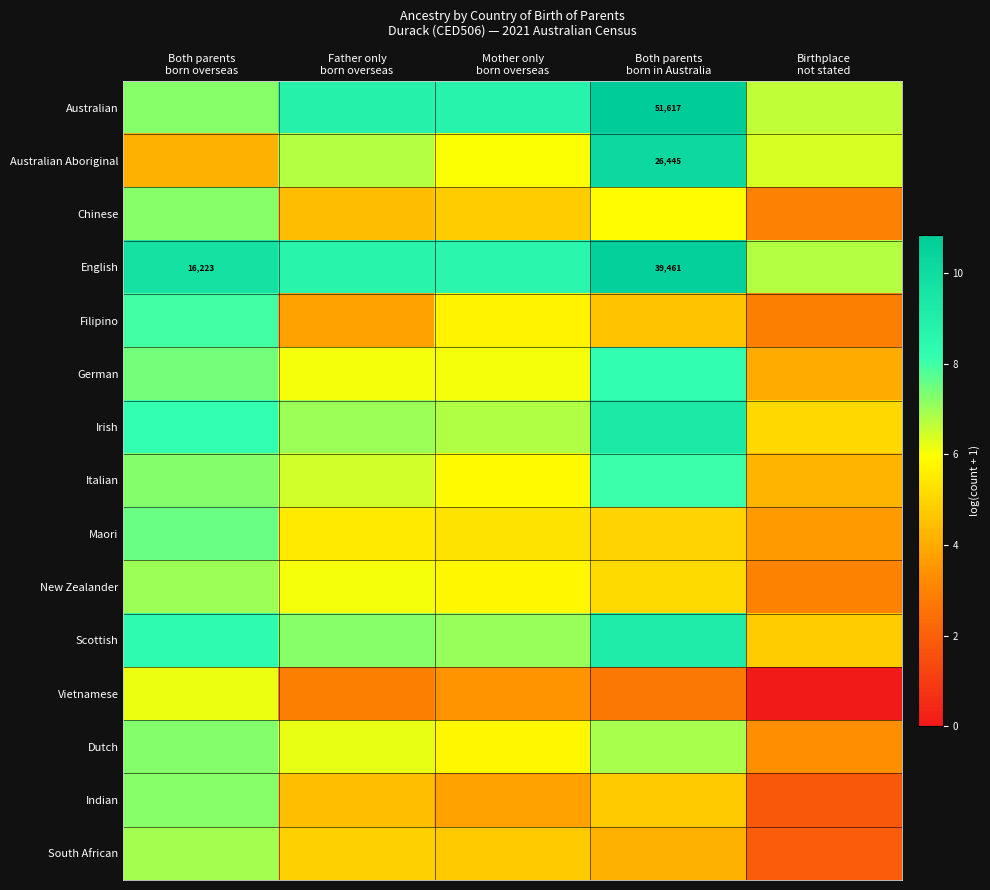

What is the sum of the German values at Both parents born in Australia and Mother only born overseas?

14.3